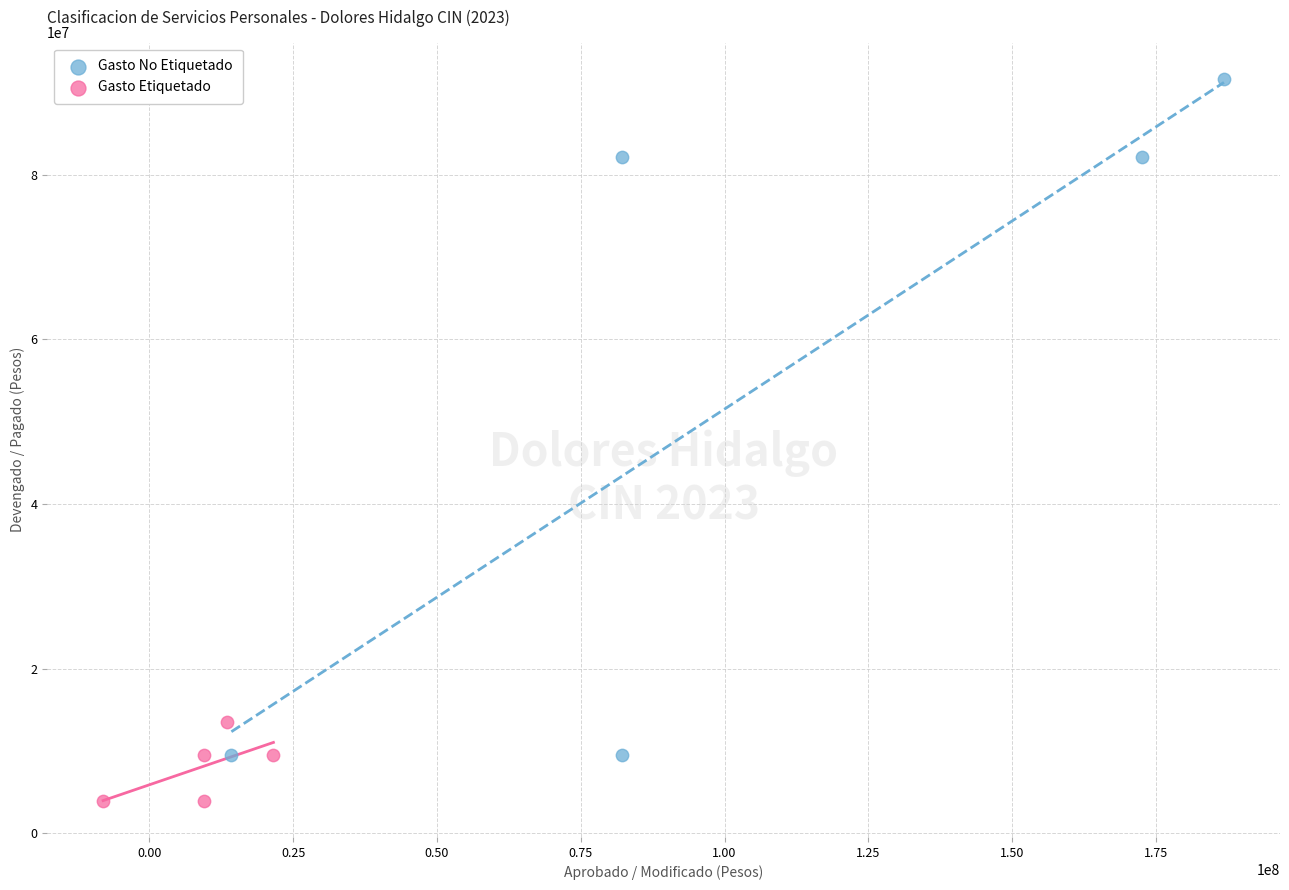

What are all the series names shown in the legend?

Gasto No Etiquetado, Gasto Etiquetado